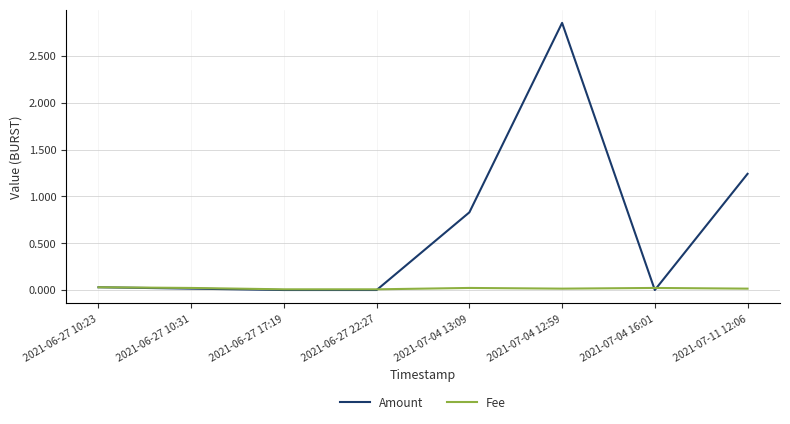

Rank the series by their maximum value, from lowest to highest.

Fee, Amount